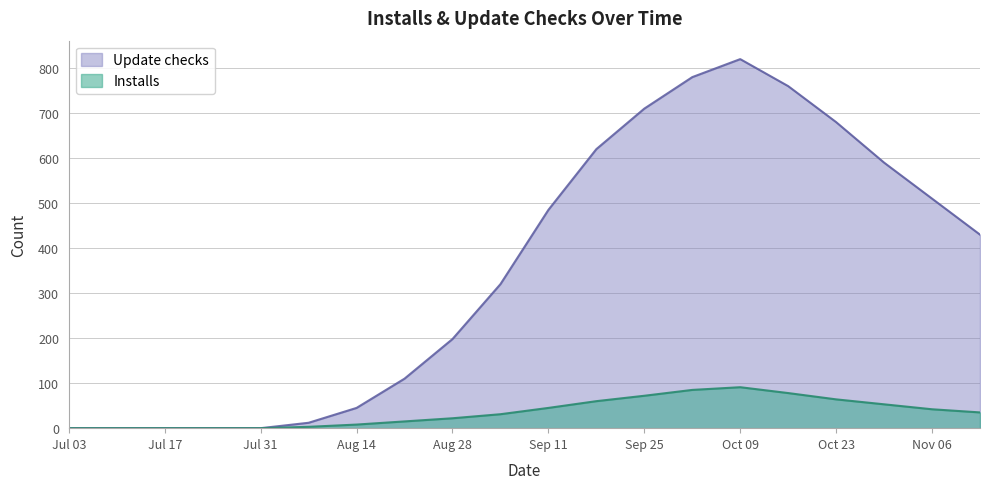

At which category is the sum across all series the highest?

Oct 09